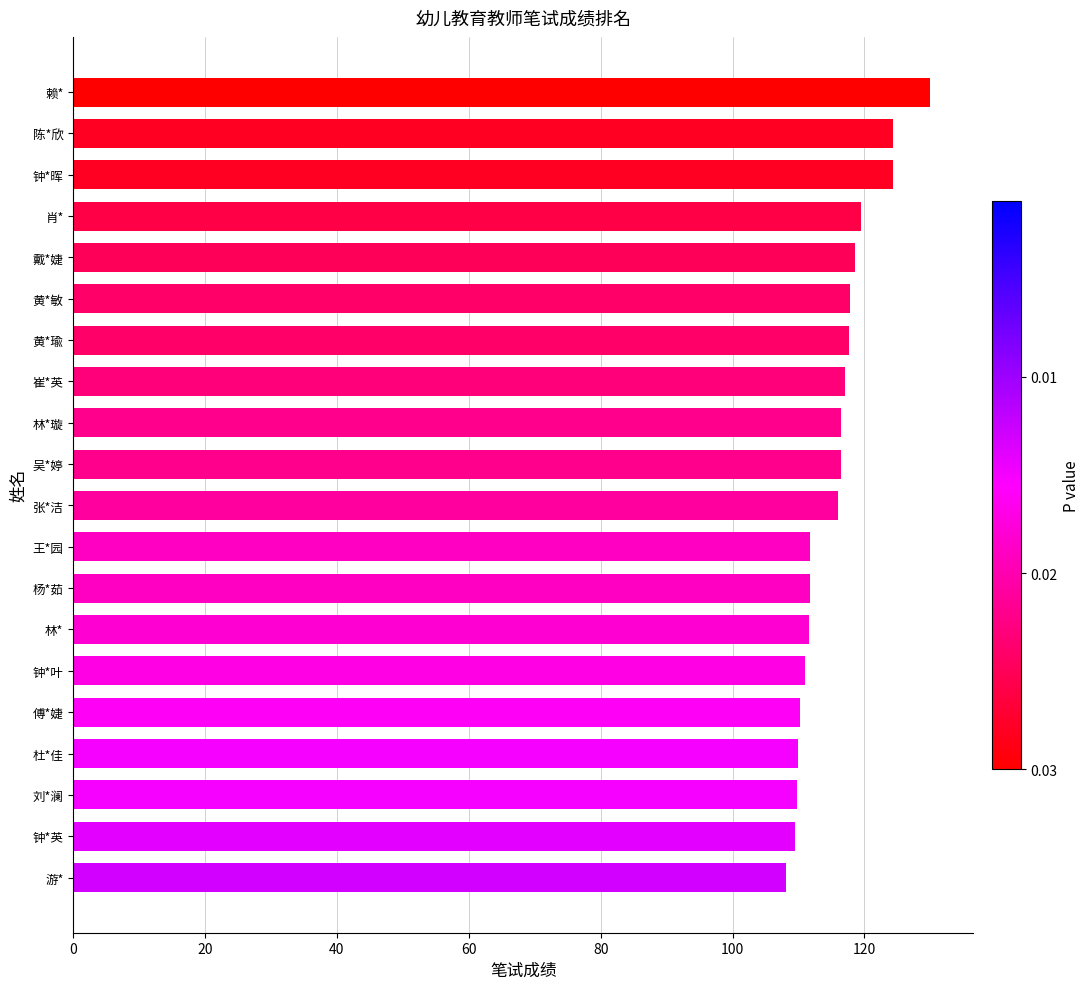

What is the maximum value shown in the chart?

130.0